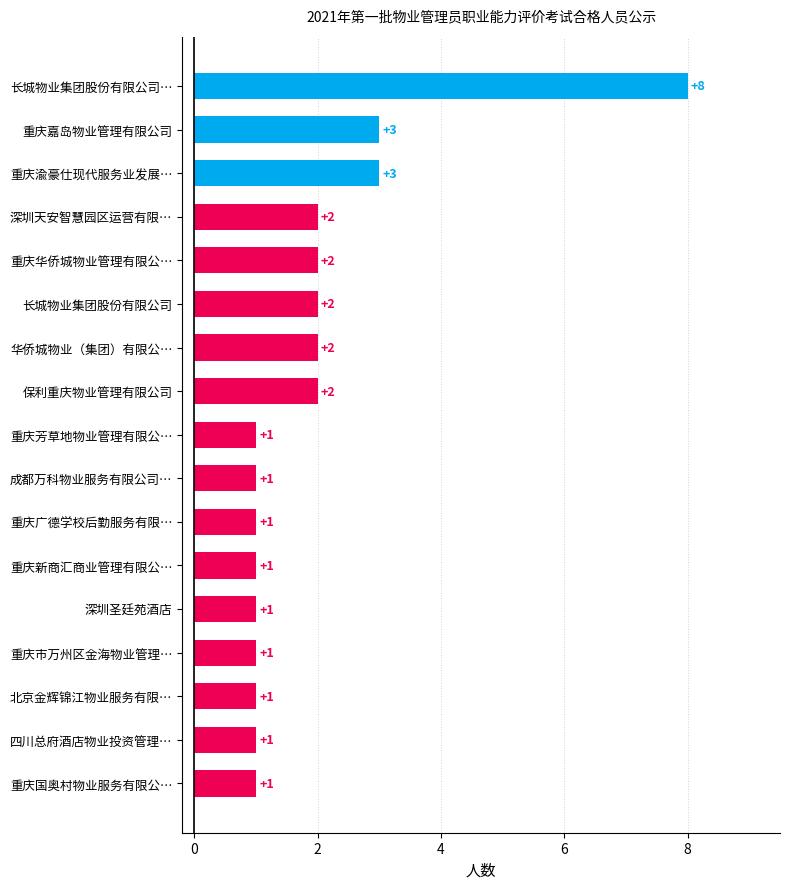

The value at 重庆嘉岛物业管理有限公司 is 3. True or false?

True